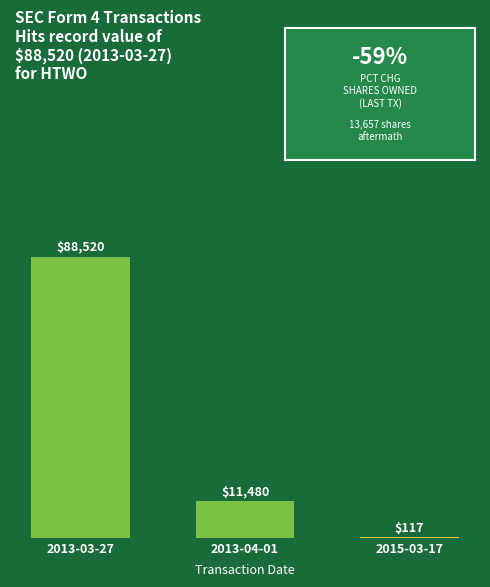

Reading left to right, extract all data points from this chart.

88520	11480	117